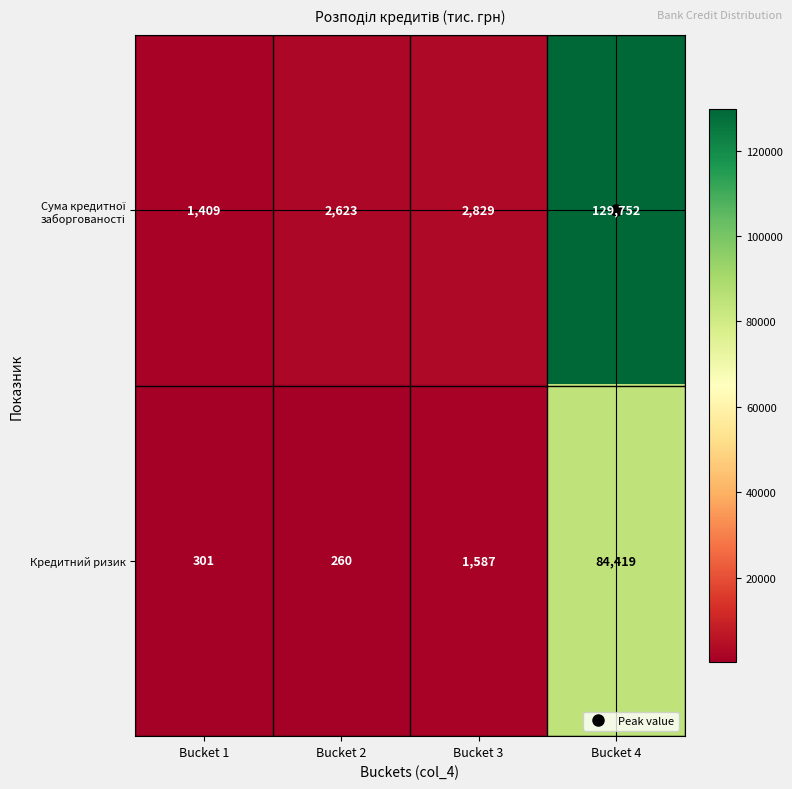

What is the spread (max minus min) of values at Bucket 2?

2363